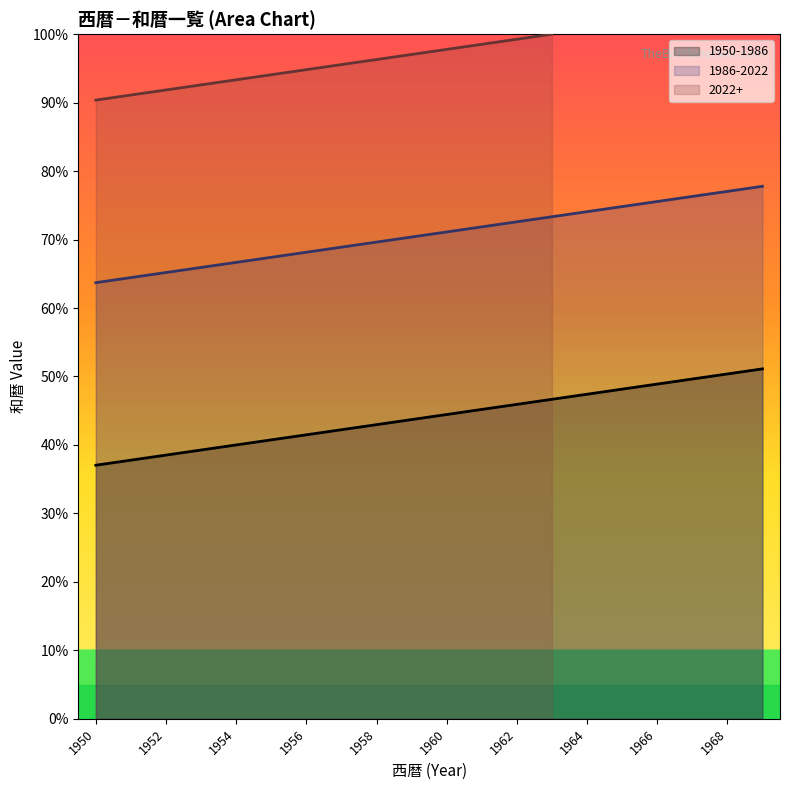

What is the difference between the maximum and minimum values in the 1950-1986 series?

14.1